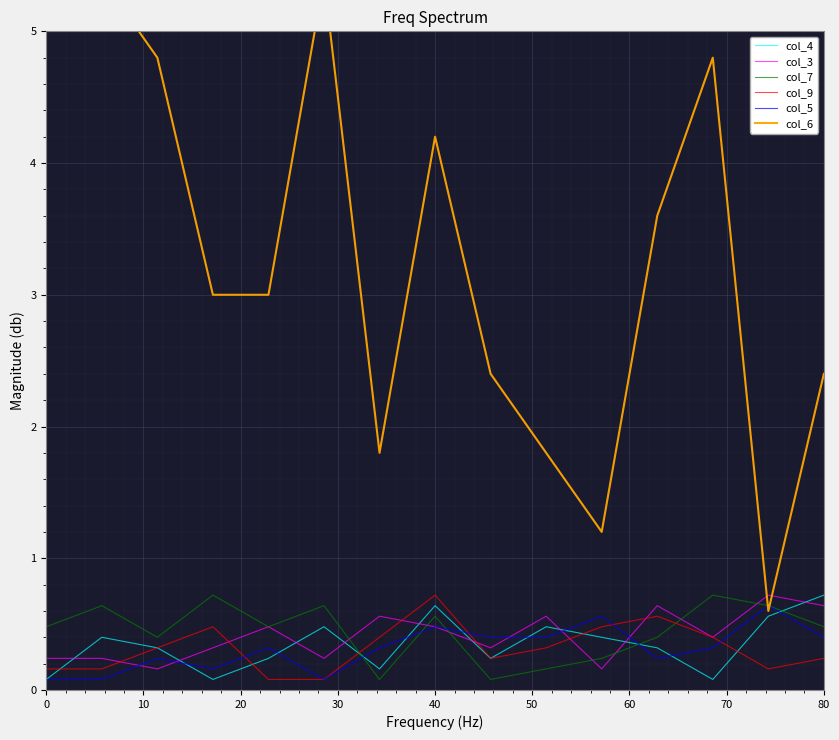

The value of col_3 at 80 is 0.6. True or false?

True